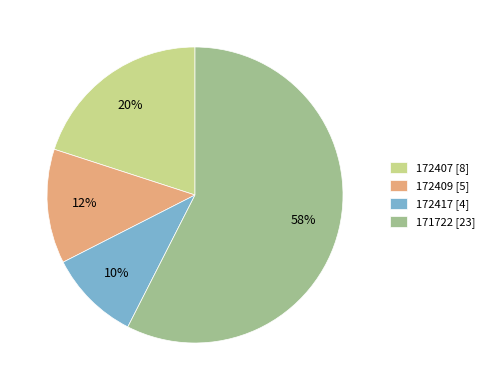

Is the sum of 172409 [5] and 172417 [4] greater than half?

No